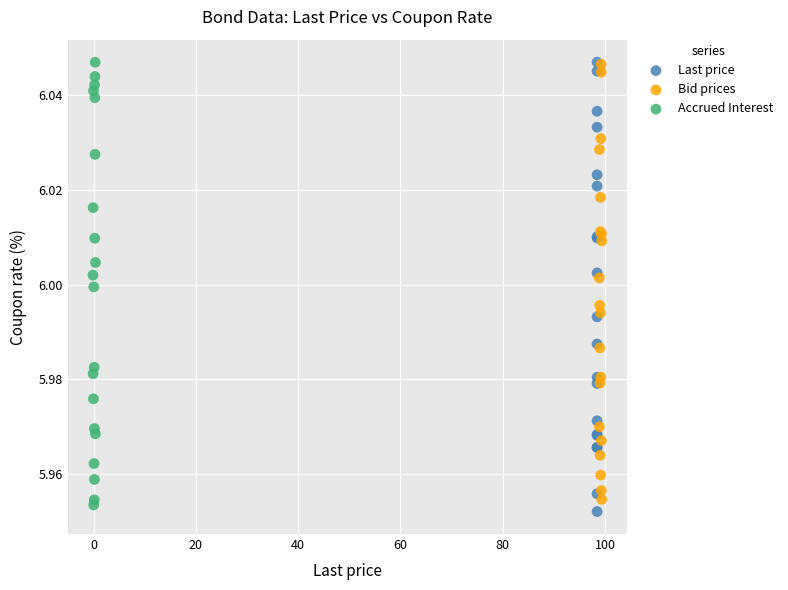

Which series contains the lowest Y value?

Last price